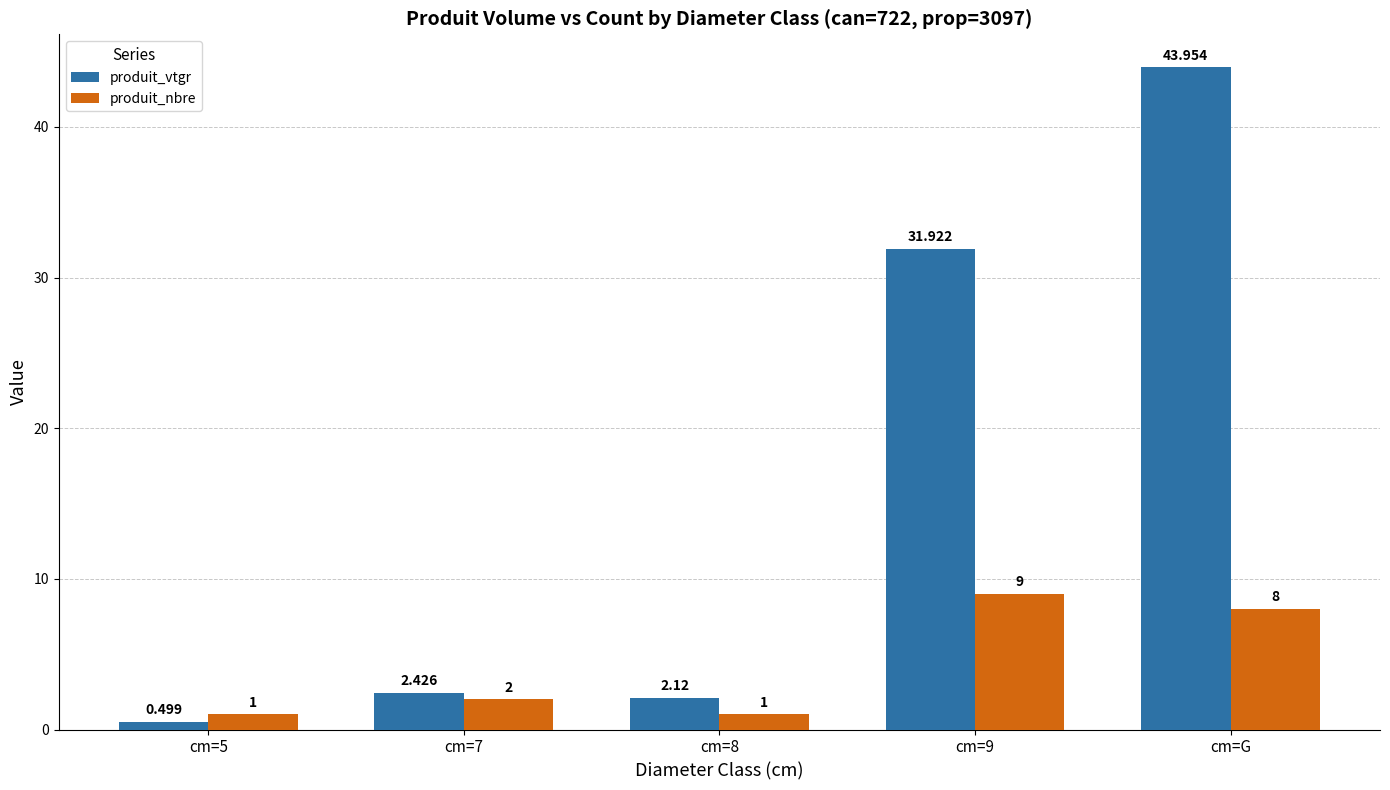

Which category has the highest value in the produit_nbre series?

cm=9